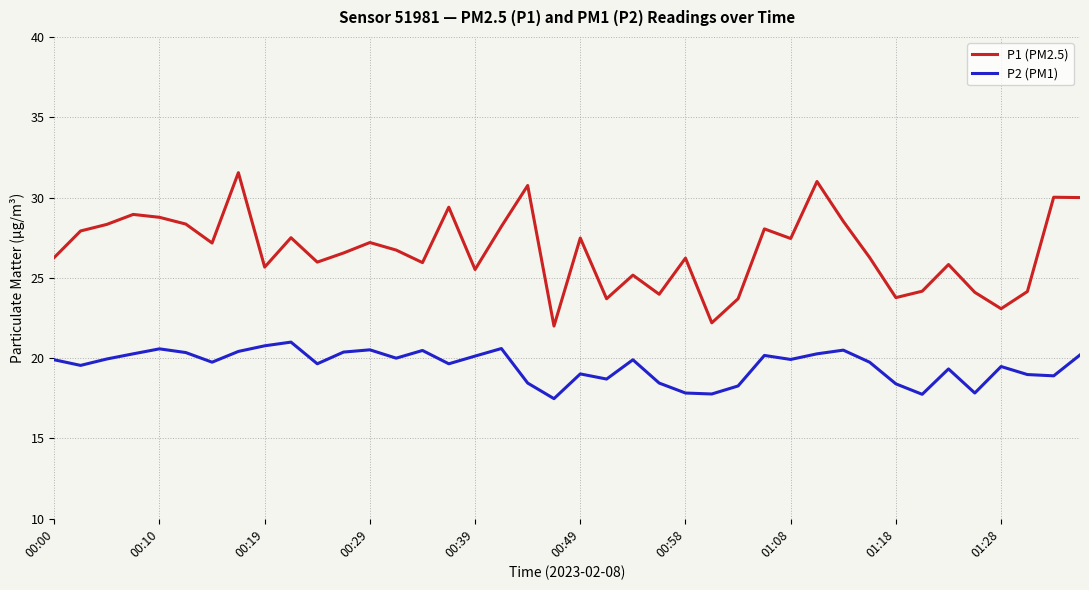

True or false: P1 (PM2.5) has more than 2 points higher than both neighbors.

True